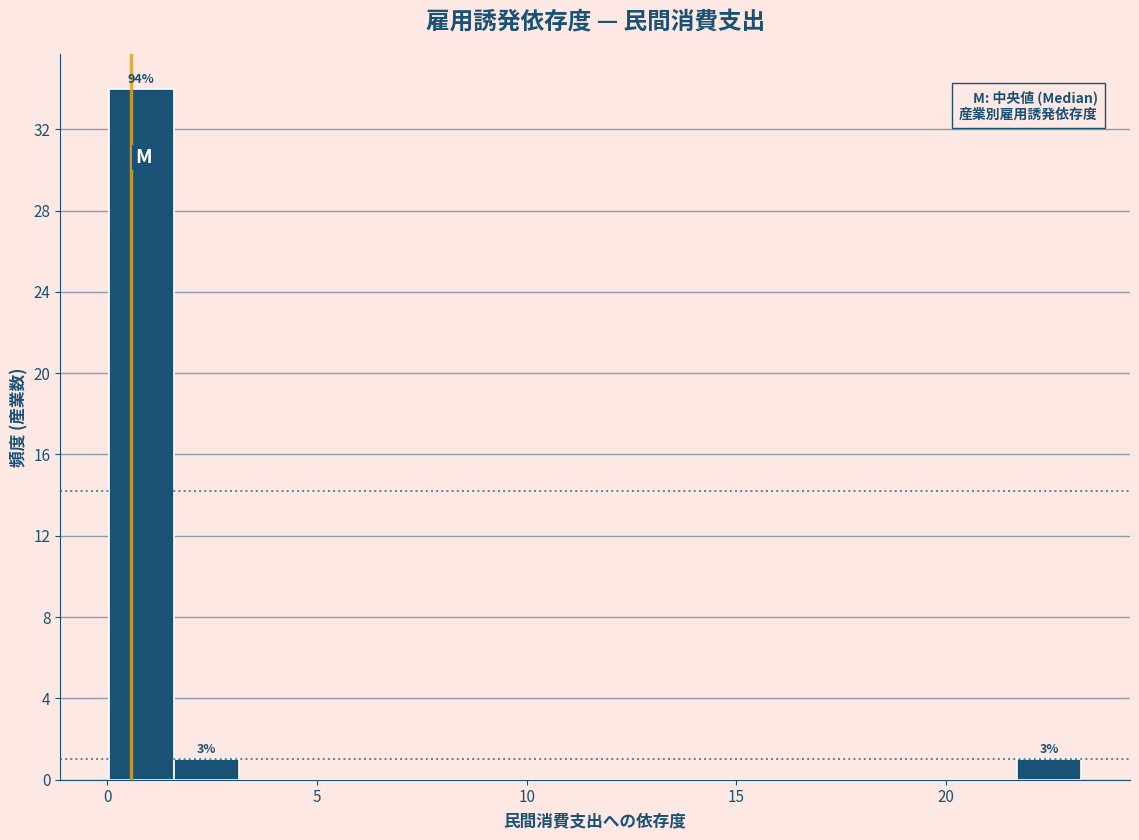

Read against the x-axis, roughly where is the centre of the tallest bar?

1.0